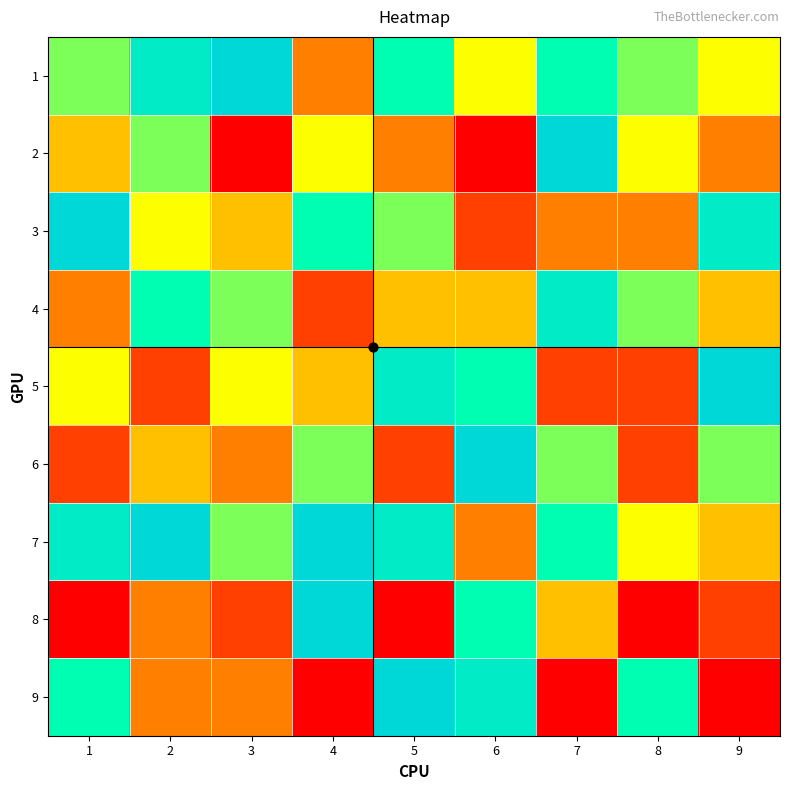

At which category is the sum across all series the highest?

5